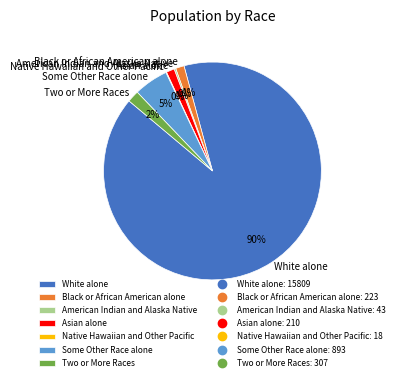

To the nearest percent, what is the difference between the White alone and Two or More Races slice percentages?

89%